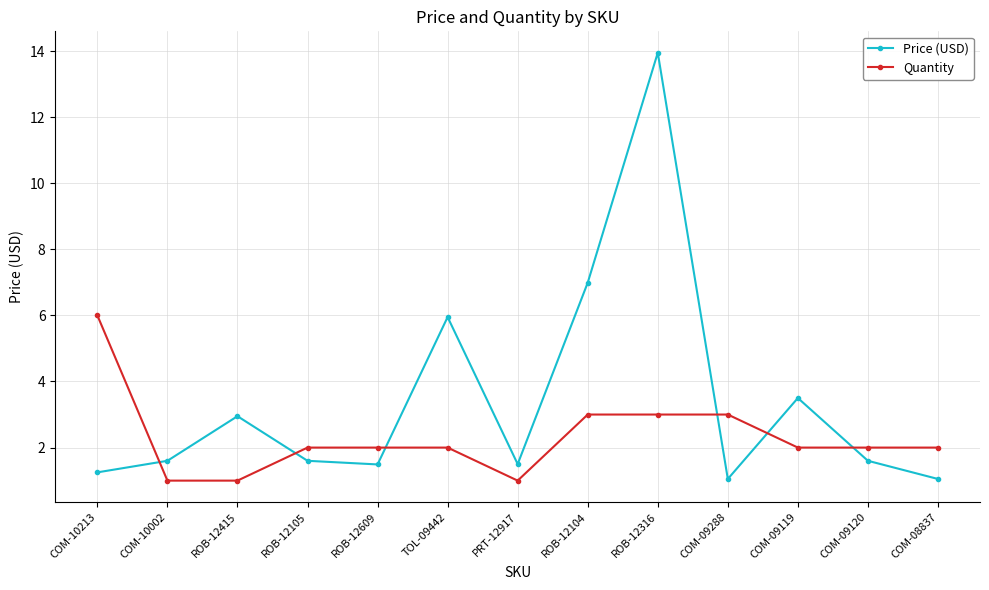

Between which two adjacent categories do Quantity and Price (USD) first intersect?

COM-10213 and COM-10002